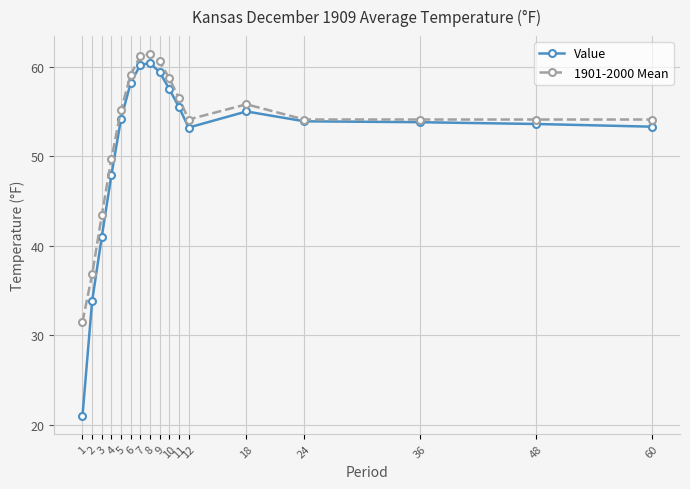

True or false: Value has a value of 60.4 at 8.

True